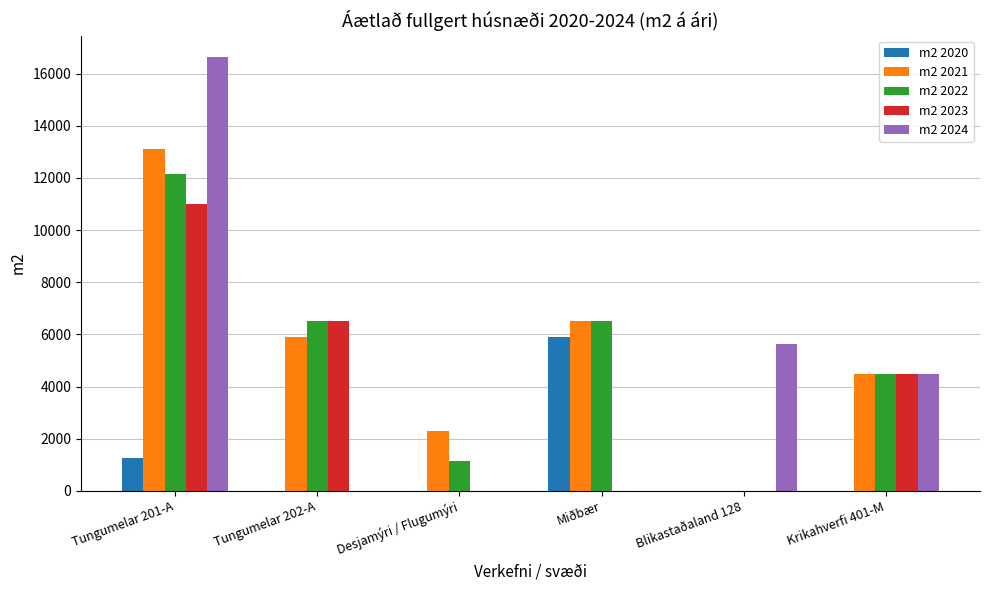

Which category has the highest value across all series?

Tungumelar 201-A